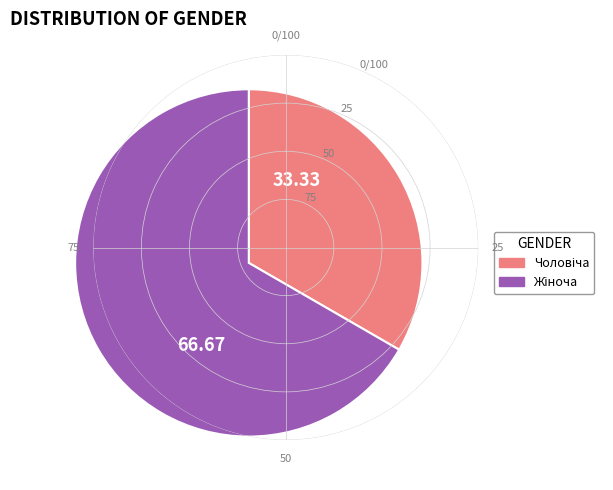

Is there a majority slice in this chart?

Yes